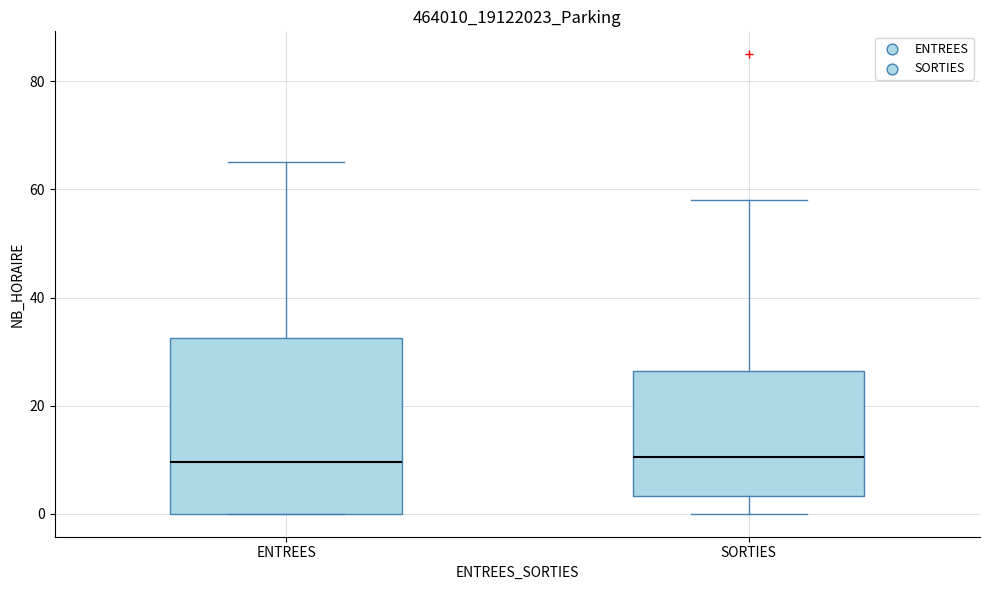

Reading left to right, read every box against the y-axis: the position of its median line, the range the box covers, and the ends of its whiskers. The values are not printed on the chart, so give them approximately, as read against the axis.

ENTREES: median 10, box 0 to 32, whiskers 0 to 66
SORTIES: median 10, box 4 to 26, whiskers 0 to 58